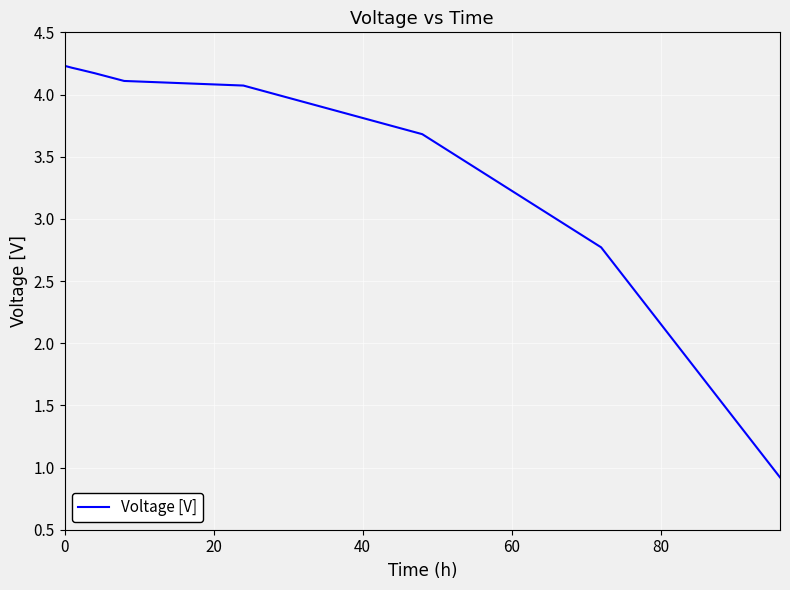

What is the average value?

3.7